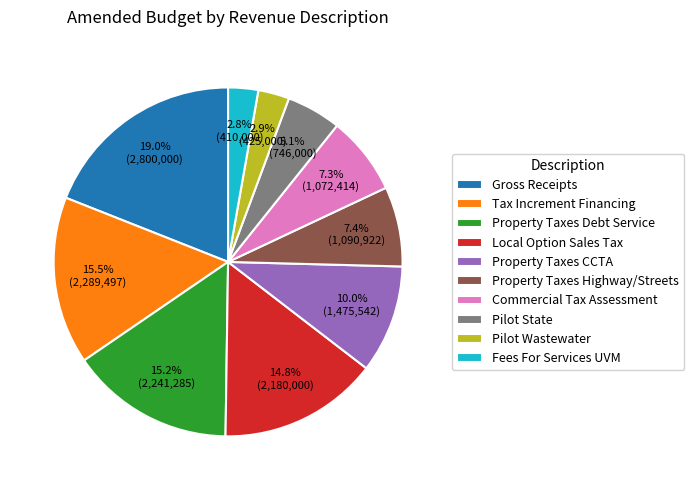

What is the ratio of the value at Local Option Sales Tax to the value at Fees For Services UVM?

5.3